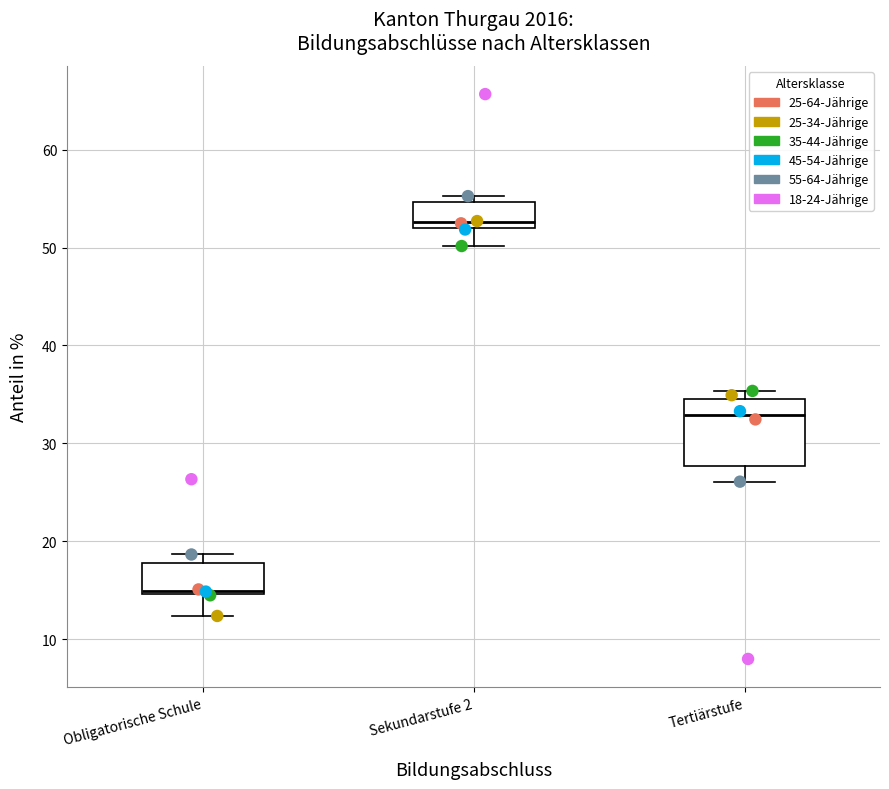

Which box has the highest median line?

Sekundarstufe 2